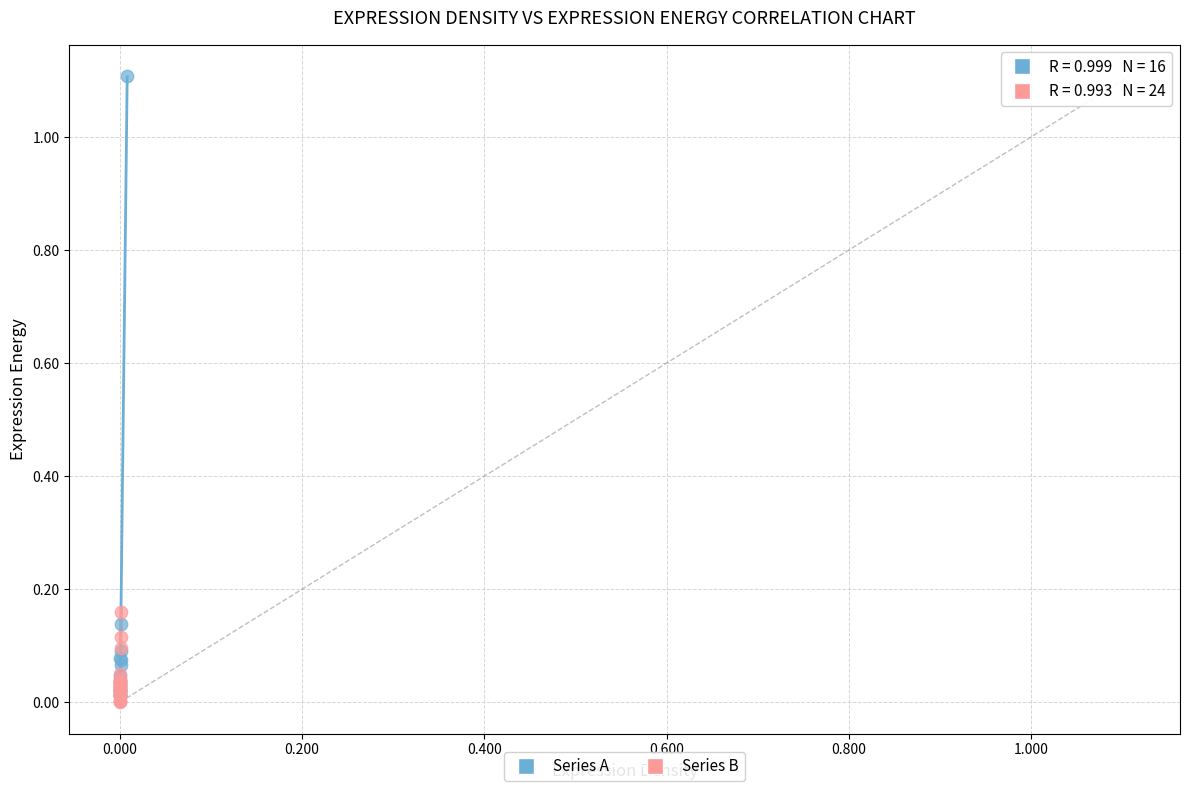

Which series has the widest spread of Y values?

Series A